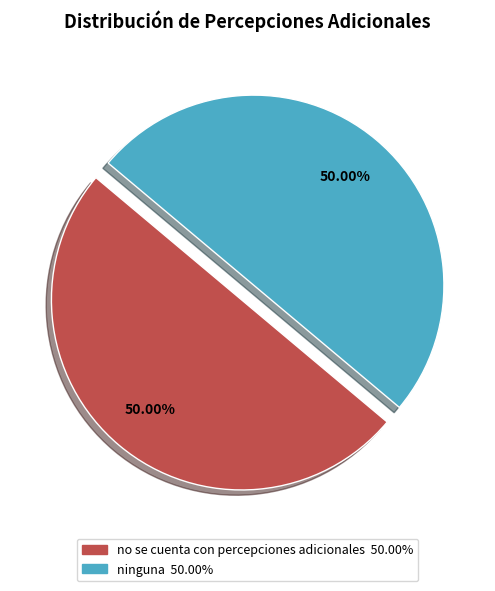

True or false: ninguna accounts for 14% of the total.

False